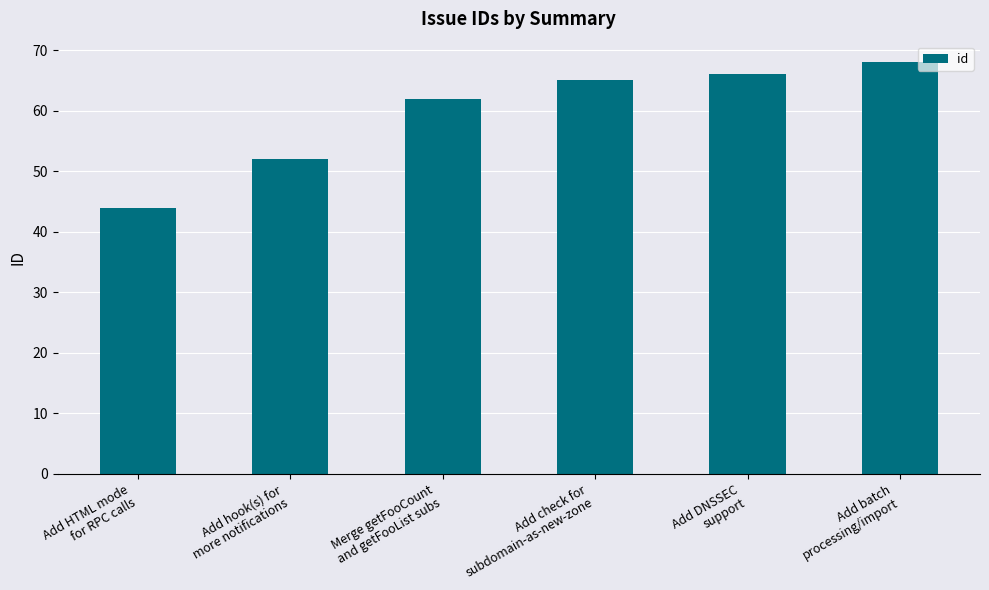

What is the difference between the second highest and second lowest values?

14